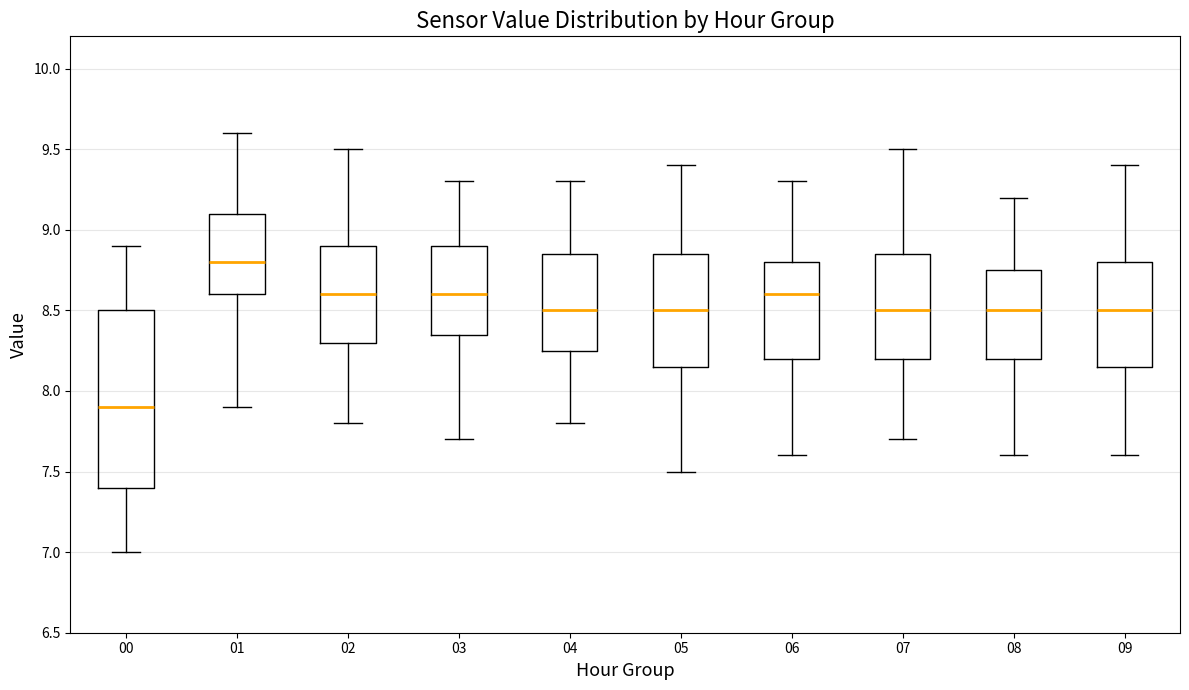

Which box has the lowest median line?

00